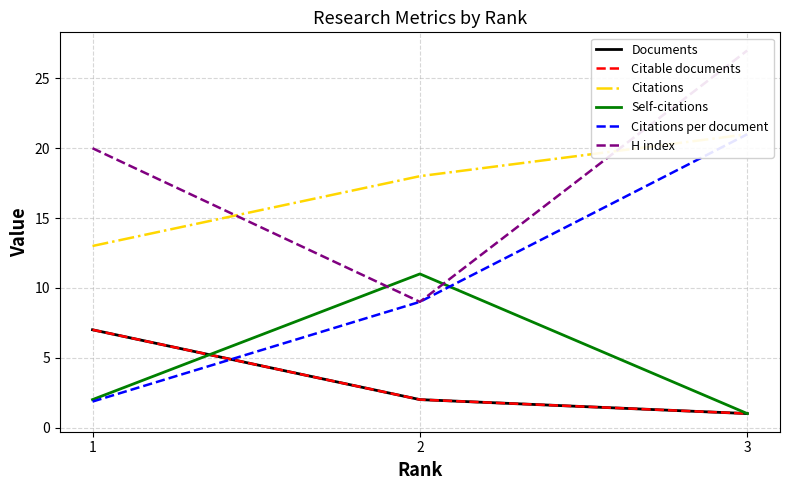

What is the maximum value shown in the chart?

27.0